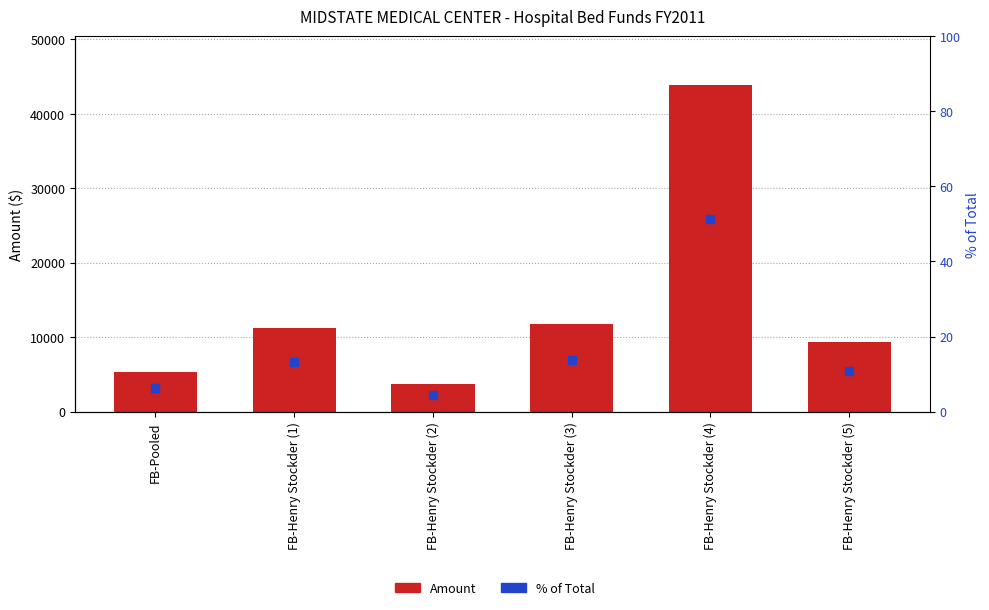

What is the total value across all series at FB-Henry Stockder (1)?

11247.2